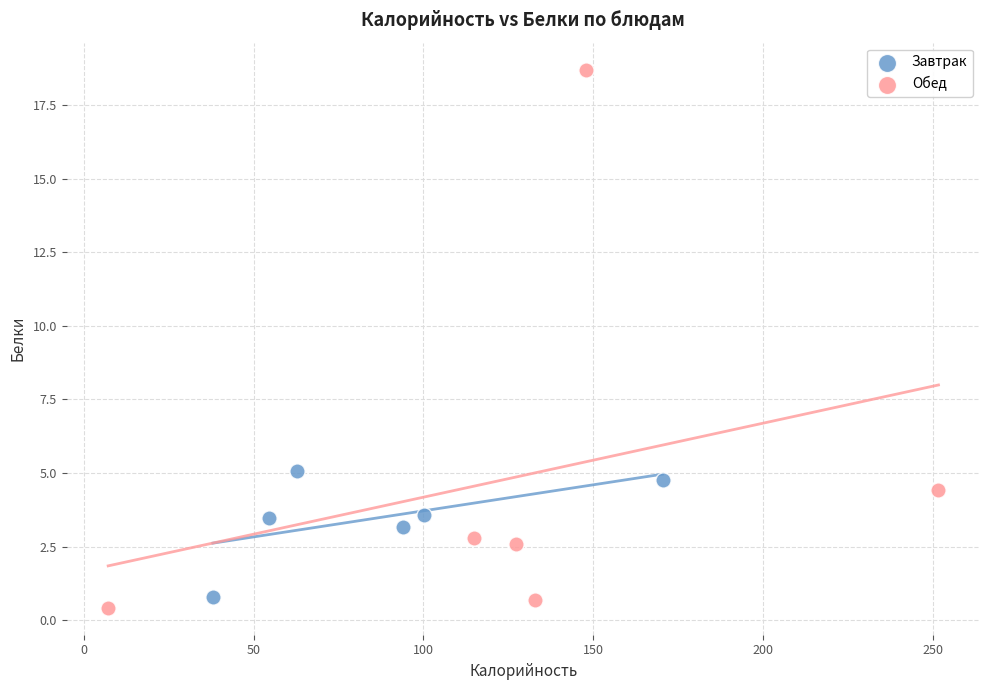

What are all the series names shown in the legend?

Завтрак, Обед